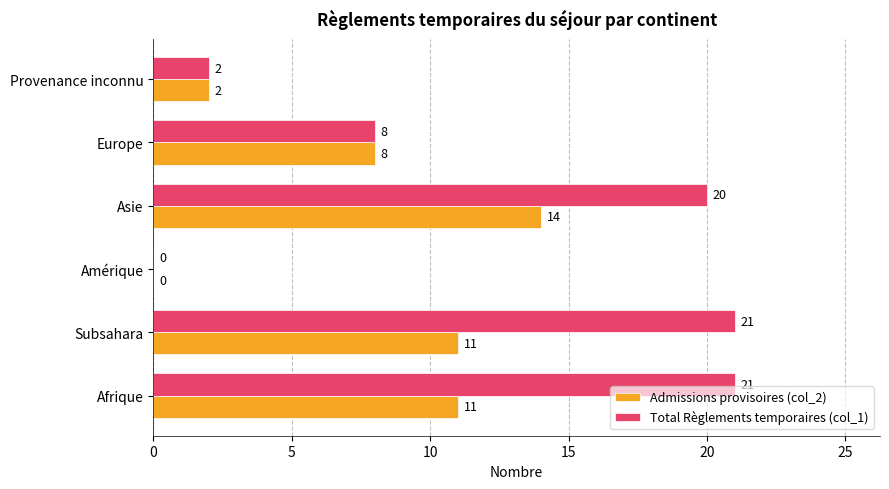

How many categories are shown in the chart?

6